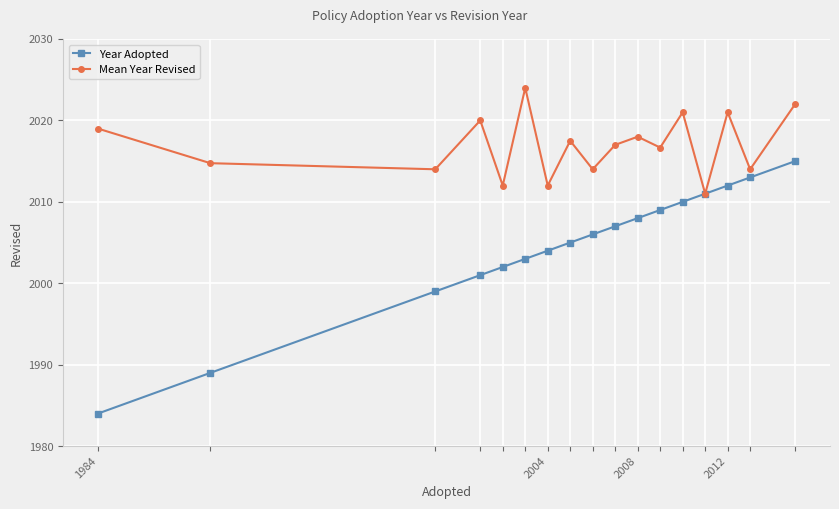

At how many categories does at least one series exceed 2006?

17